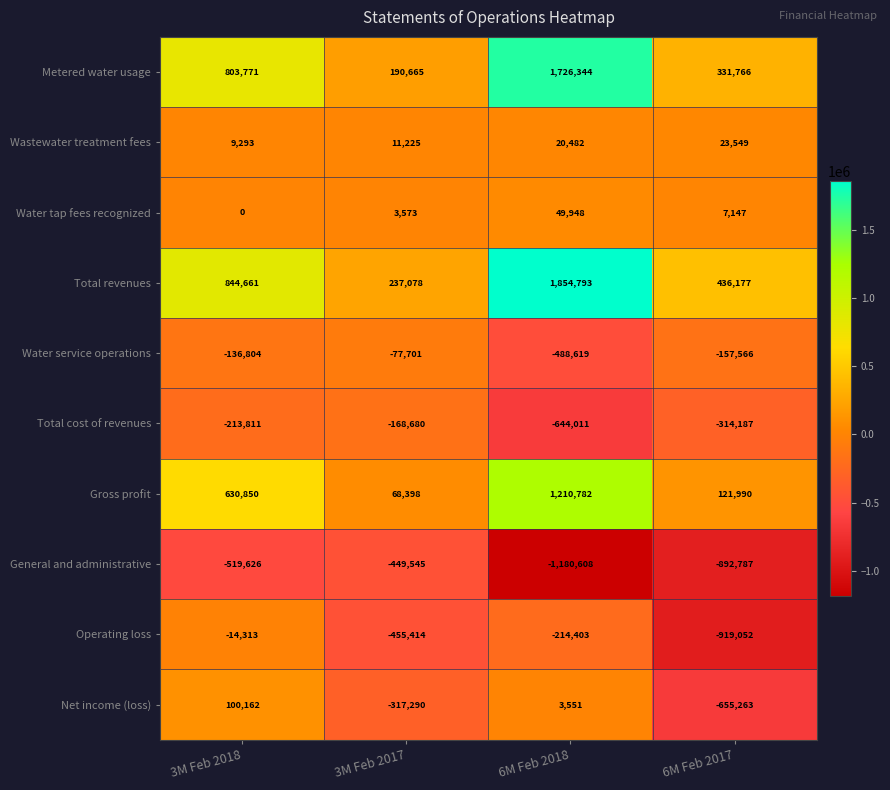

Which category has the highest value across all series?

6M Feb 2018